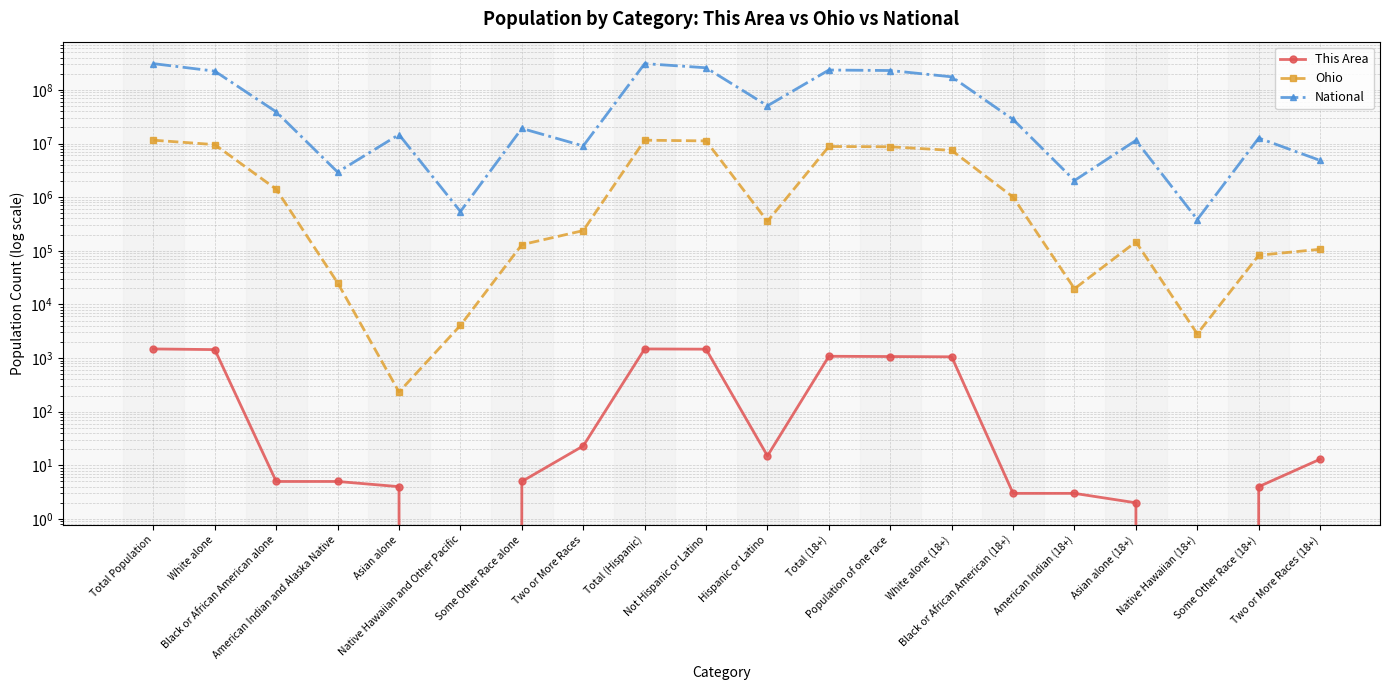

At which label is This Area closest to 739?

White alone (18+)